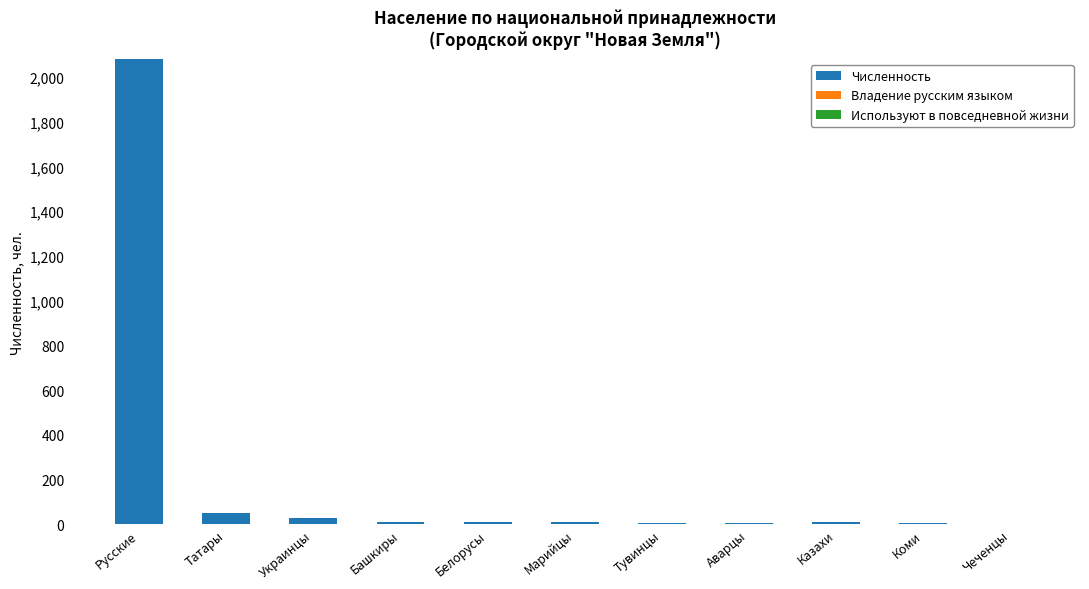

What are all the series names shown in the legend?

Численность, Владение русским языком, Используют в повседневной жизни